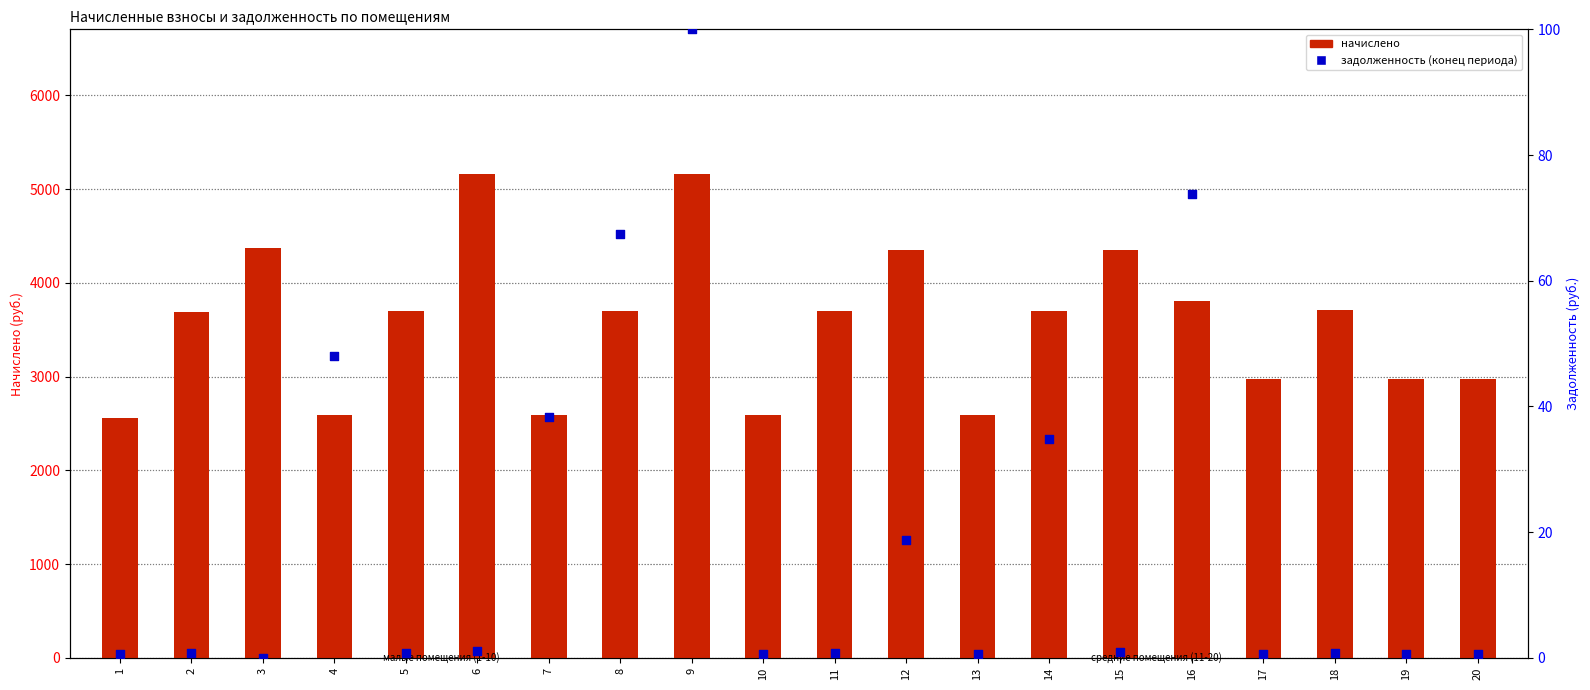

What is the total value across all series at 13?

2593.6